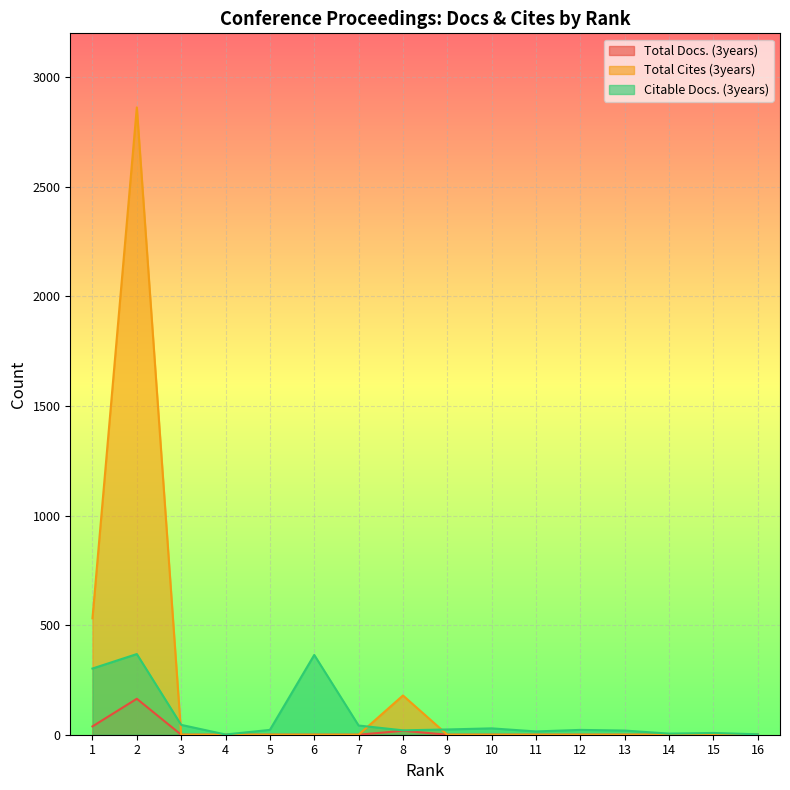

Which category has the highest value across all series?

2